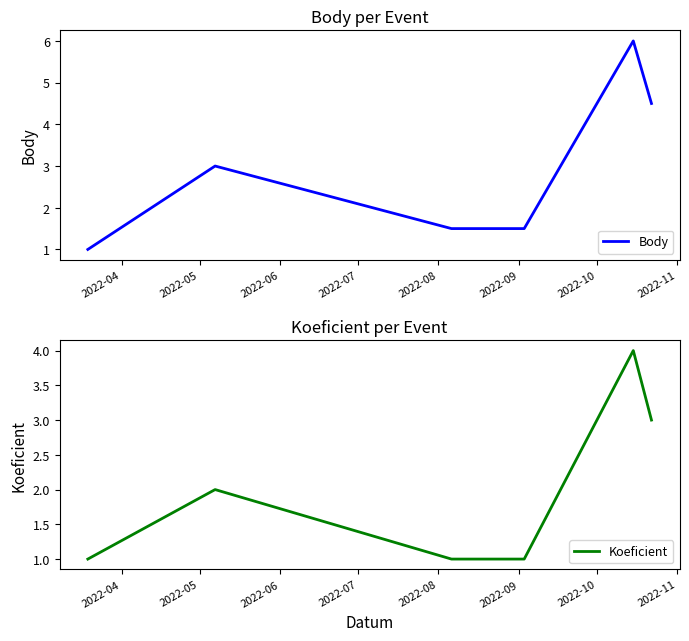

True or false: Koeficient and Body intersect in this chart.

False